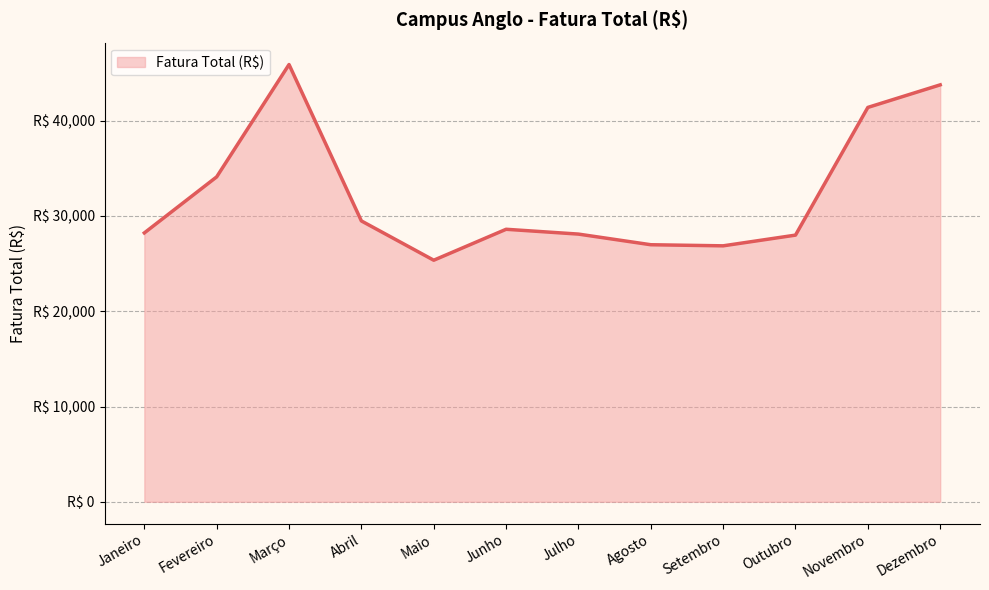

Reading left to right, transcribe all the data shown in this chart.

Janeiro=28224.8	Fevereiro=34108.5	Março=45901.1	Abril=29483.3	Maio=25358.8	Junho=28607.1	Julho=28101.5	Agosto=26984.3	Setembro=26869.1	Outubro=27993.5	Novembro=41398.8	Dezembro=43768.2